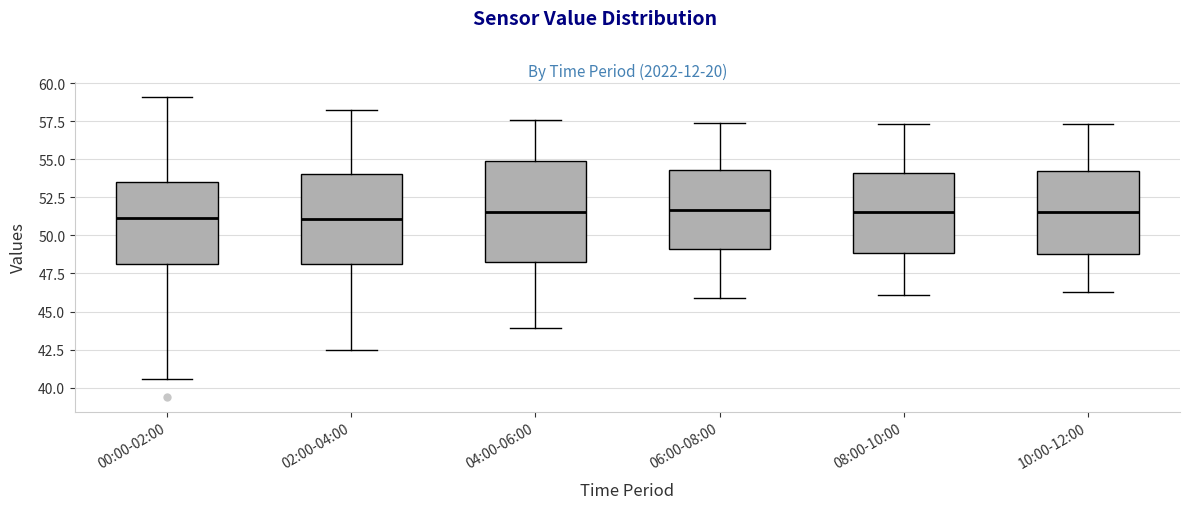

Reading left to right, read every box against the y-axis: the position of its median line, the range the box covers, and the ends of its whiskers. The values are not printed on the chart, so give them approximately, as read against the axis.

00:00-02:00: median 51.0, box 48.0 to 53.5, whiskers 40.5 to 59.0
02:00-04:00: median 51.0, box 48.0 to 54.0, whiskers 42.5 to 58.0
04:00-06:00: median 51.5, box 48.5 to 55.0, whiskers 44.0 to 57.5
06:00-08:00: median 51.5, box 49.0 to 54.5, whiskers 46.0 to 57.5
08:00-10:00: median 51.5, box 49.0 to 54.0, whiskers 46.0 to 57.5
10:00-12:00: median 51.5, box 49.0 to 54.5, whiskers 46.5 to 57.5